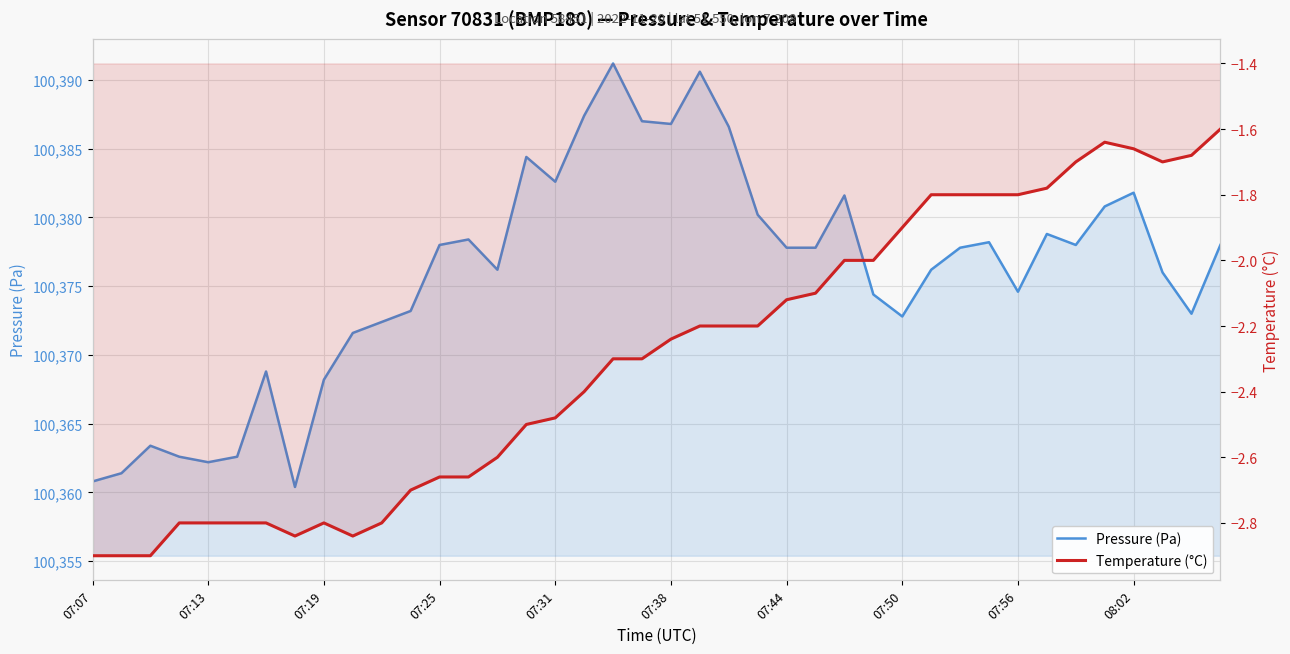

Rank the series by their maximum value, from lowest to highest.

Temperature (°C), Pressure (Pa)